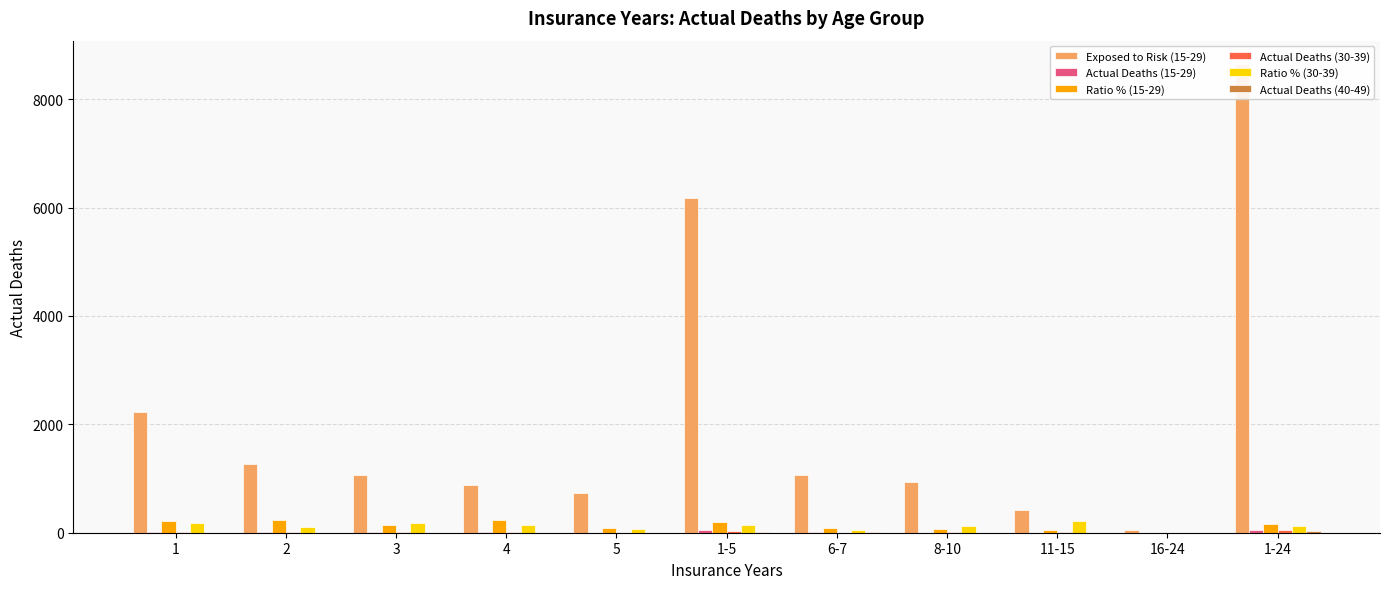

What is the greatest value displayed?

8649